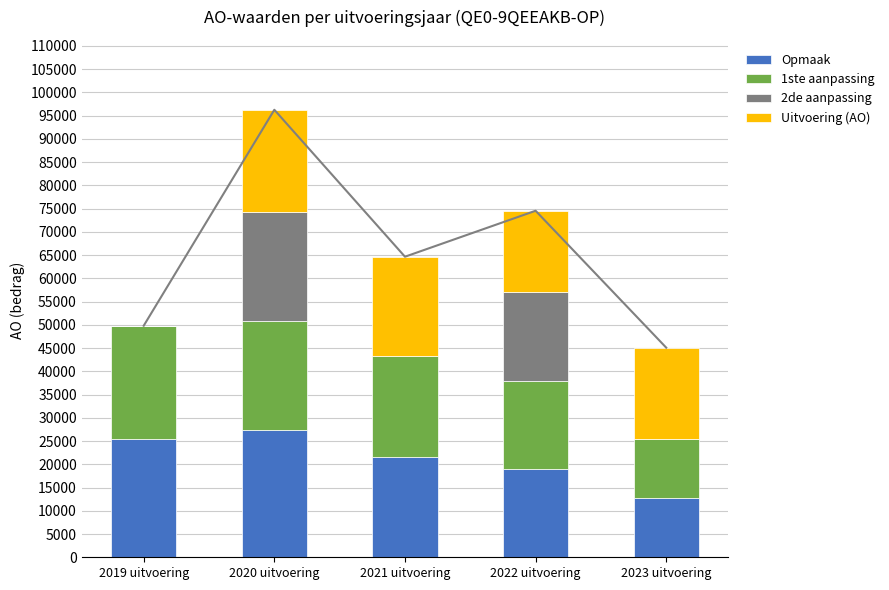

What is the maximum value for Uitvoering (AO)?

22081